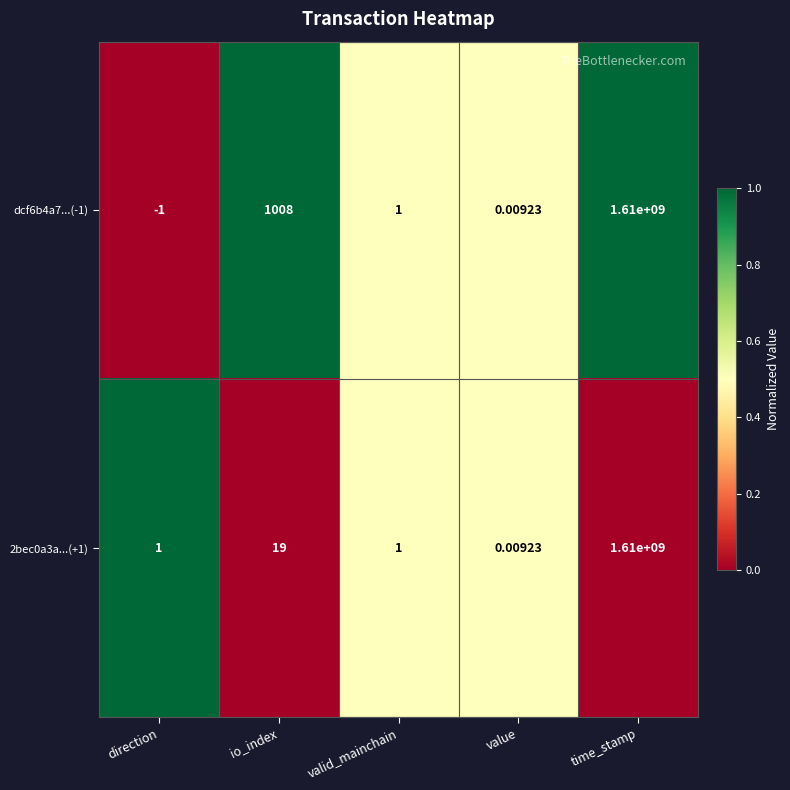

Is the value of dcf6b4a7...(-1) at value greater than the value of 2bec0a3a...(+1) at valid_mainchain?

No